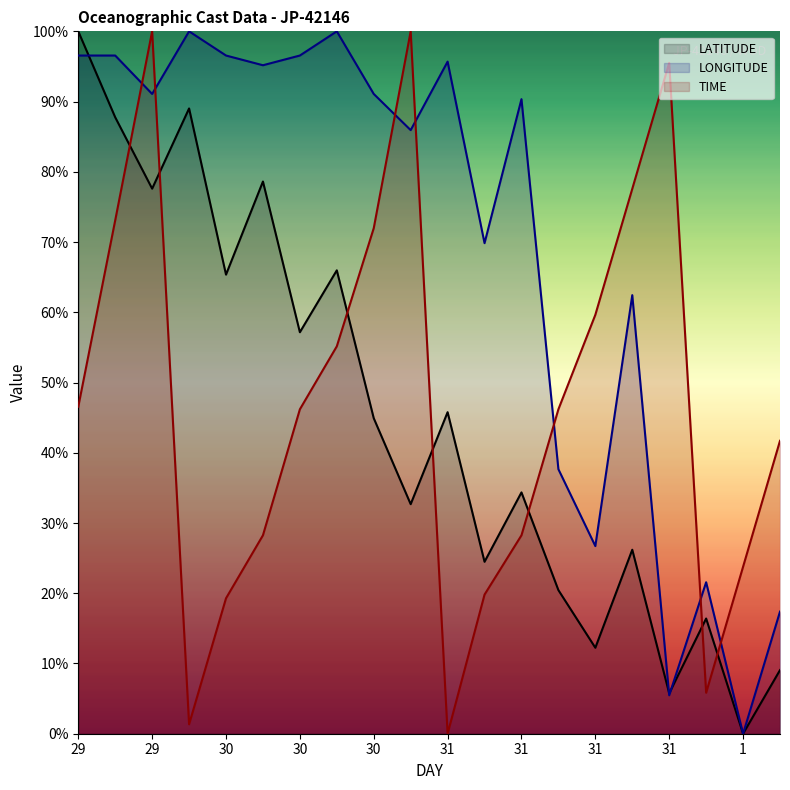

What value does the LATITUDE series have at 31?

24.5